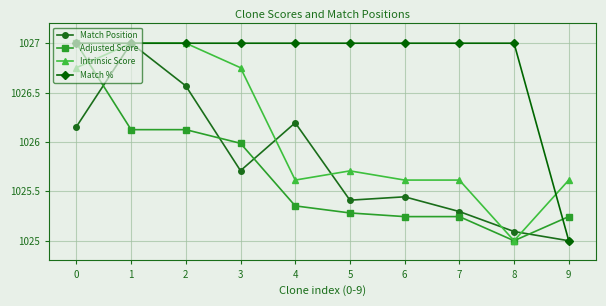

How many interior local peaks does the Match Position series have?

3